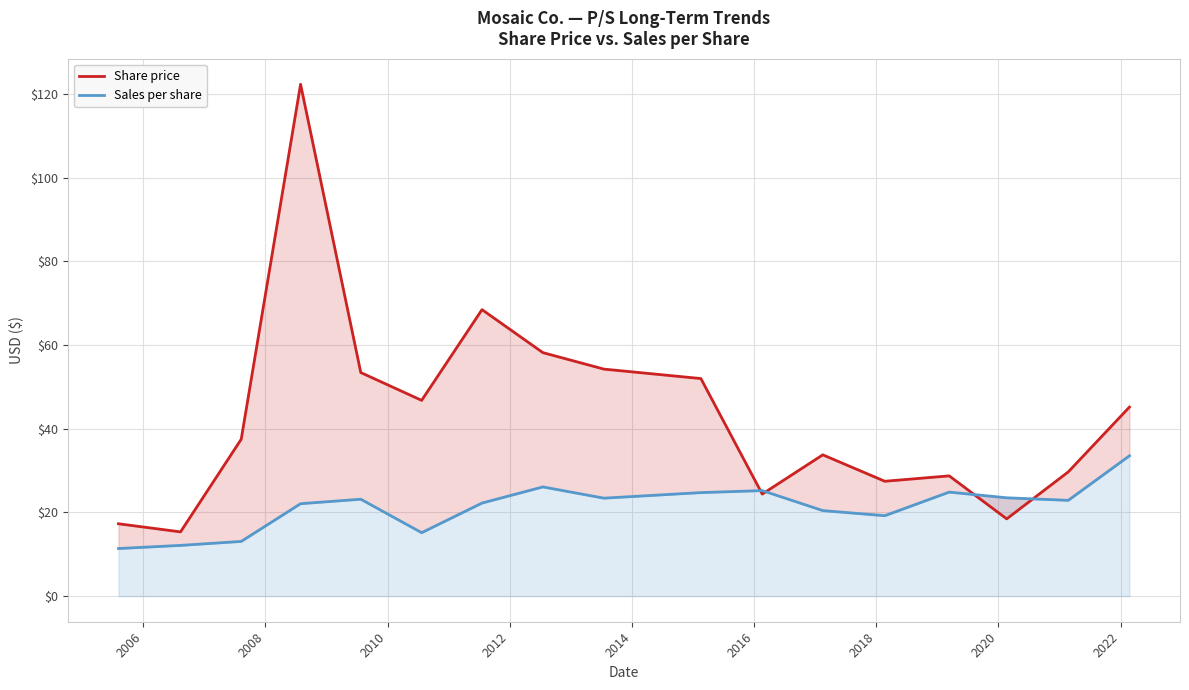

True or false: Sales per share and Share price cross at least once.

True